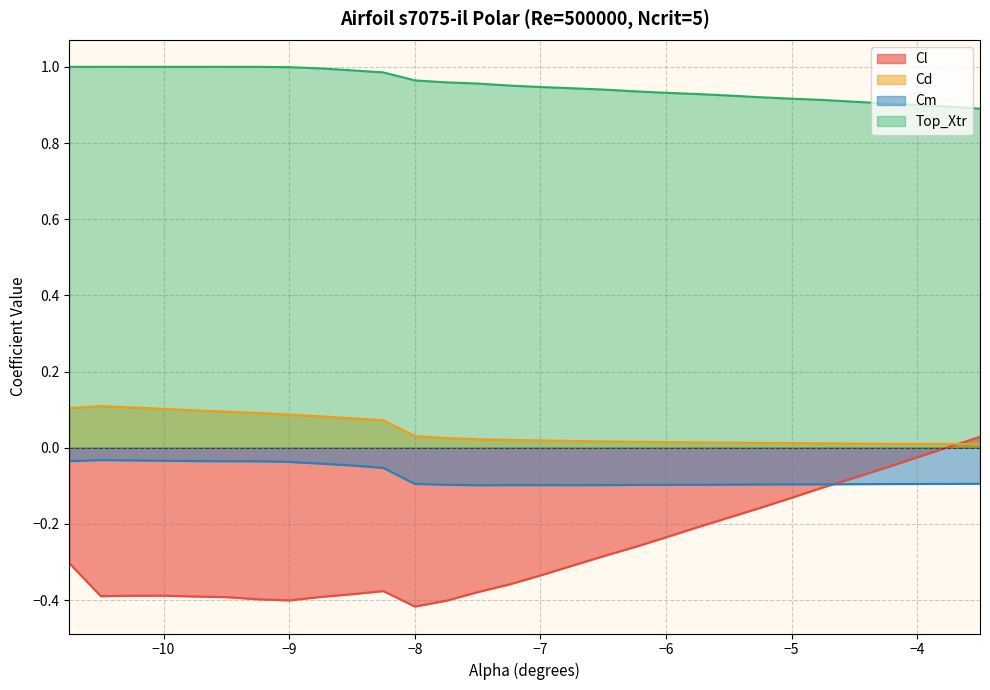

Does the chart have visible grid lines?

Yes